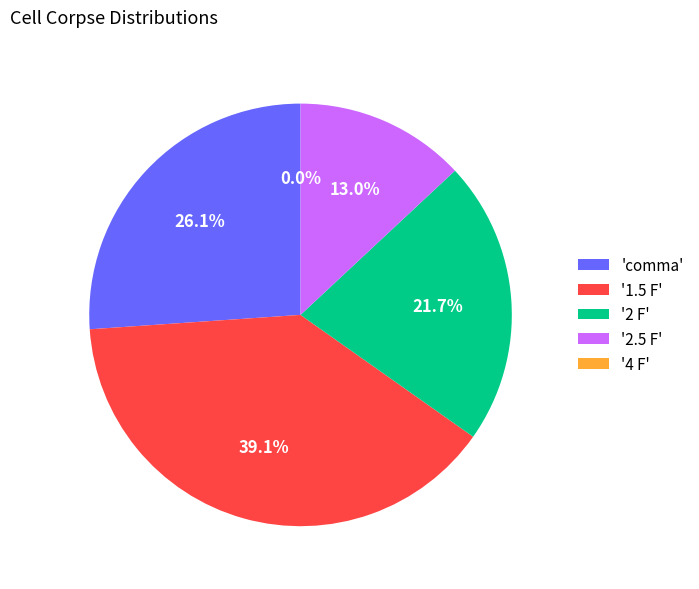

Which slice is the largest?

1.5 F